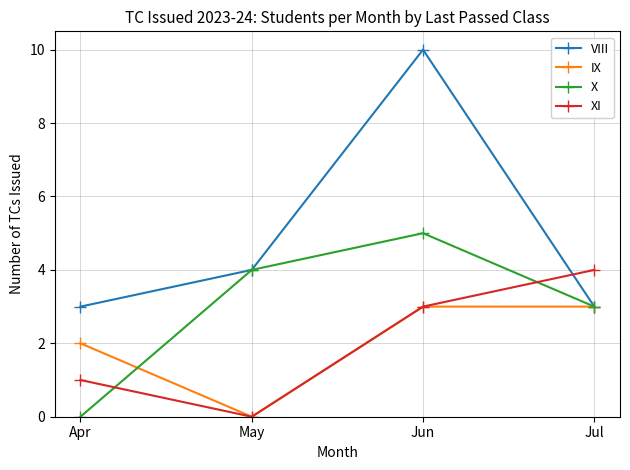

Read the VIII value at May.

4